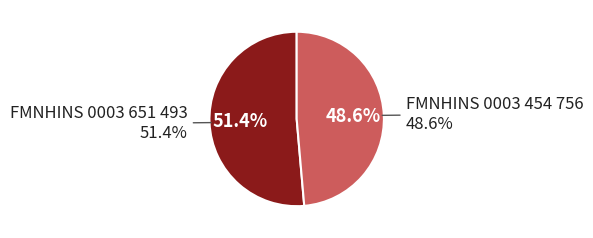

Which has a higher value, FMNHINS 0003 651 493 or FMNHINS 0003 454 756?

FMNHINS 0003 651 493